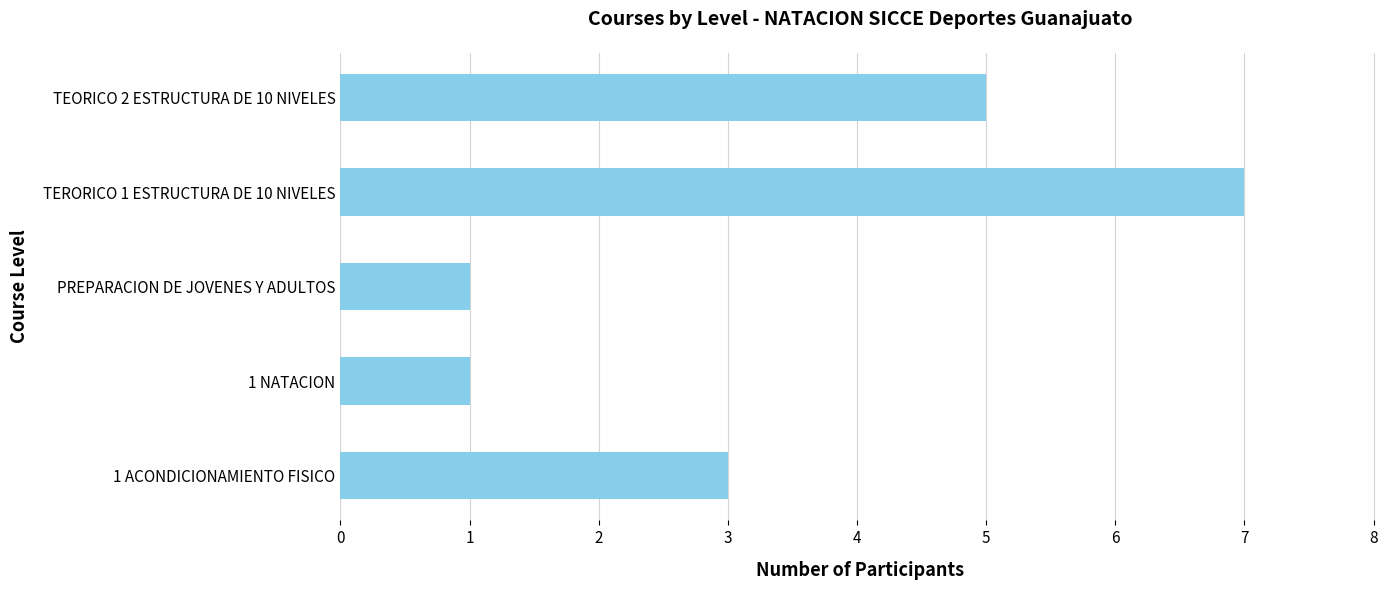

What is the ratio of the value at 1 NATACION to the value at 1 ACONDICIONAMIENTO FISICO?

0.3